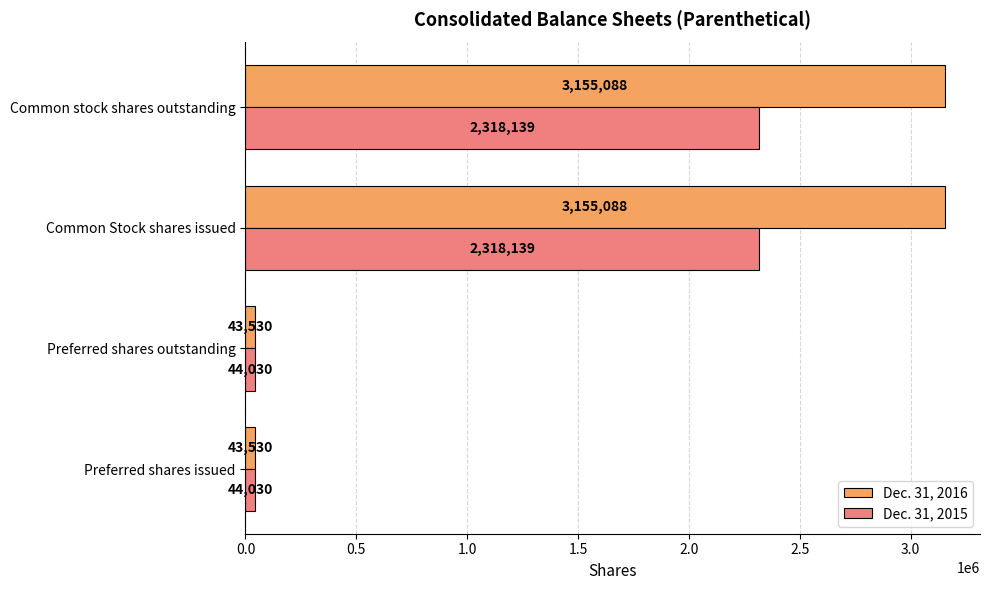

Is the value of Dec. 31, 2015 at Preferred shares outstanding greater than the value of Dec. 31, 2016 at Preferred shares outstanding?

Yes